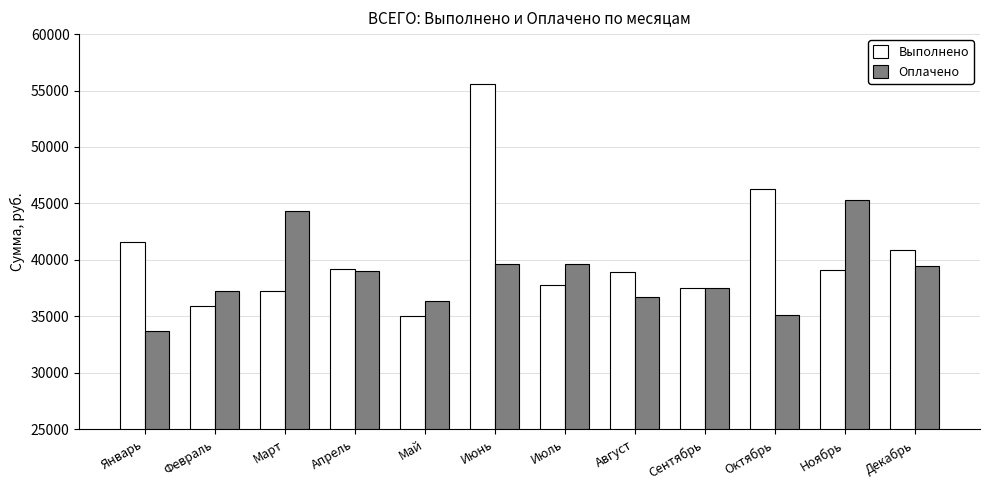

What position from the left is Февраль?

2